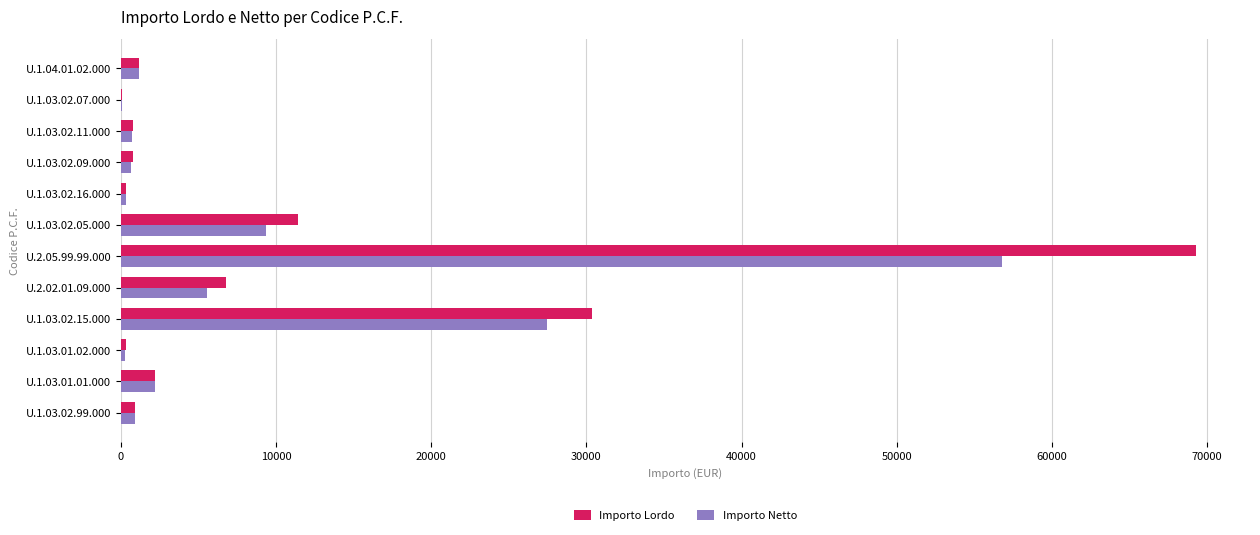

Where is Importo Netto nearest to the value 28445?

U.1.03.02.15.000